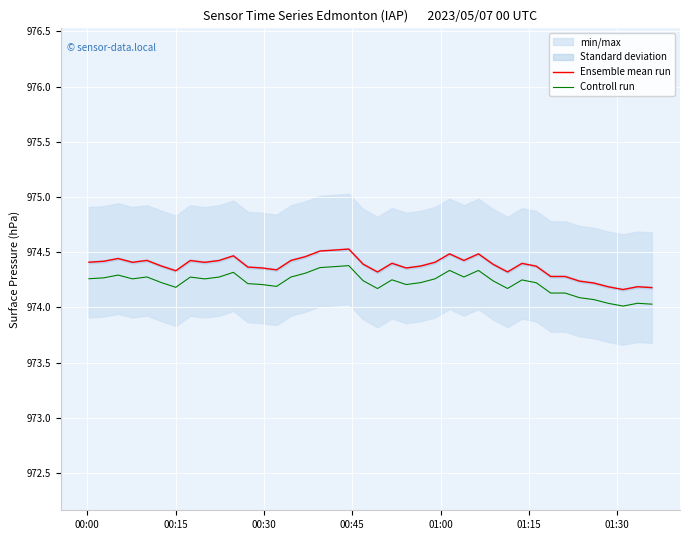

What is the value of the Ensemble mean run point at the 30th from the left?

974.3